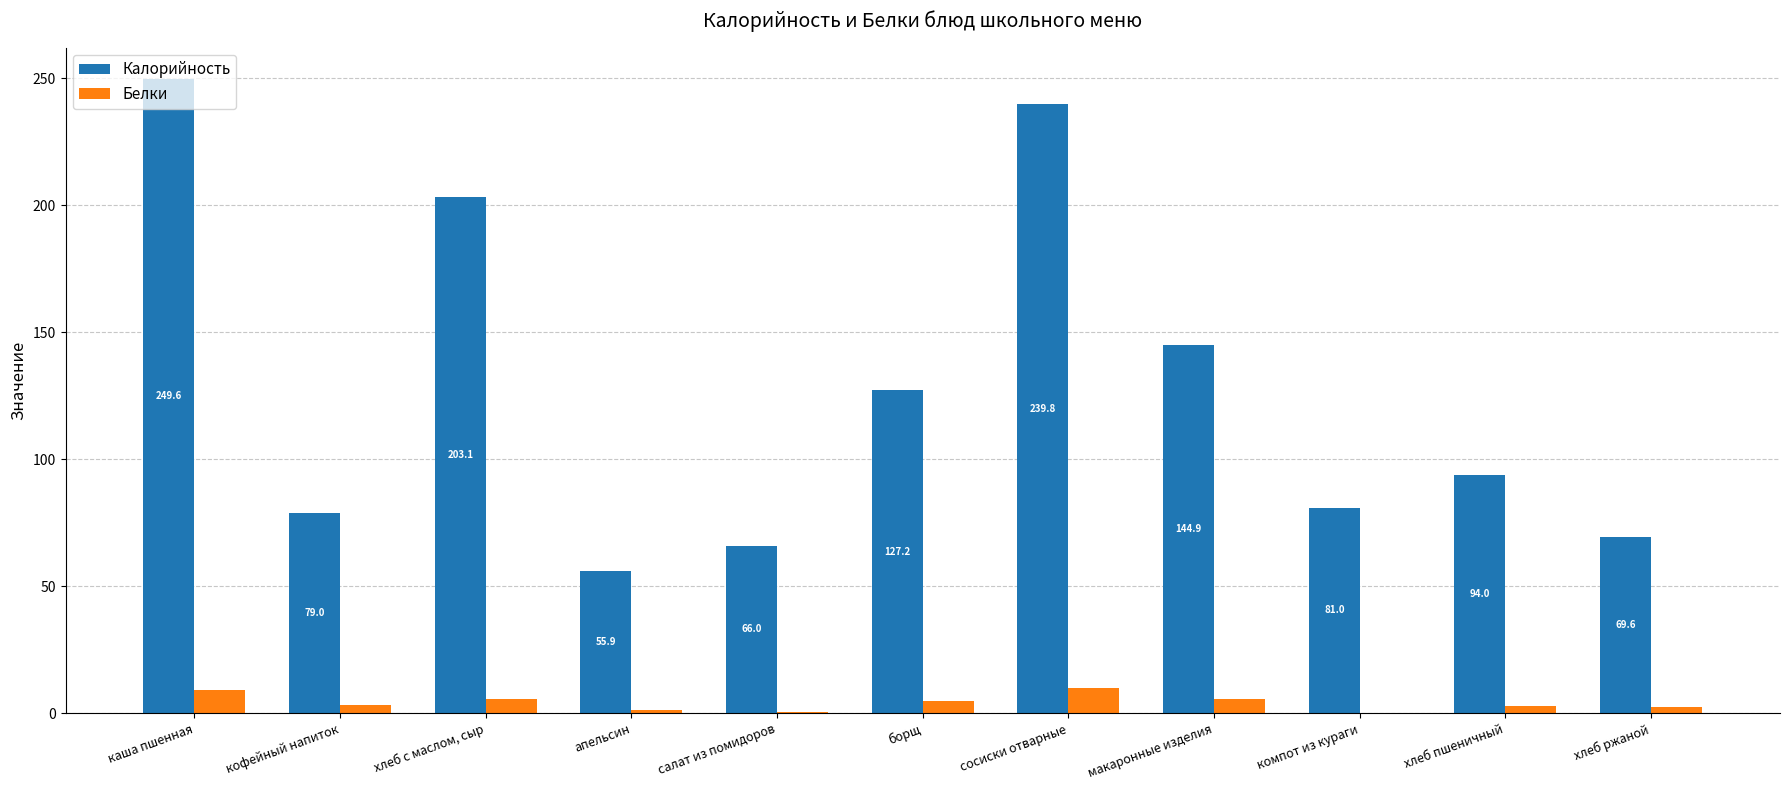

Is the value of Белки at кофейный напиток greater than the value of Калорийность at макаронные изделия?

No